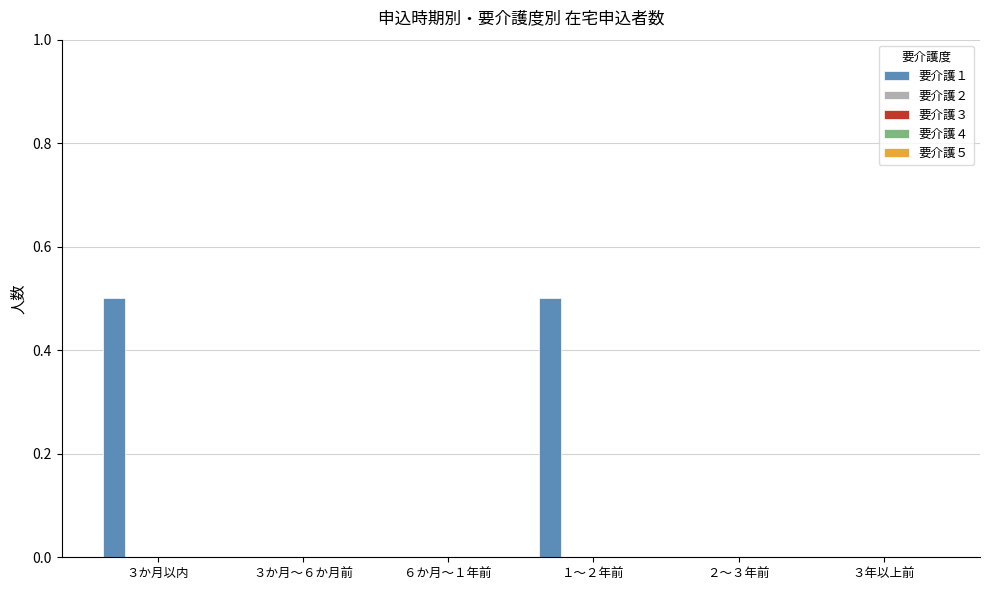

What is the sum of all values?

1.0